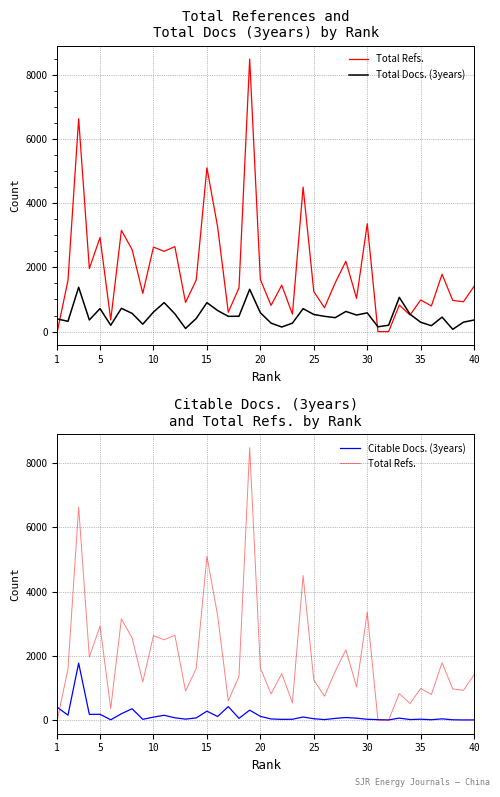

Is the value of Total Docs. (3years) at 17 greater than the value of Citable Docs. (3years) at 20?

Yes